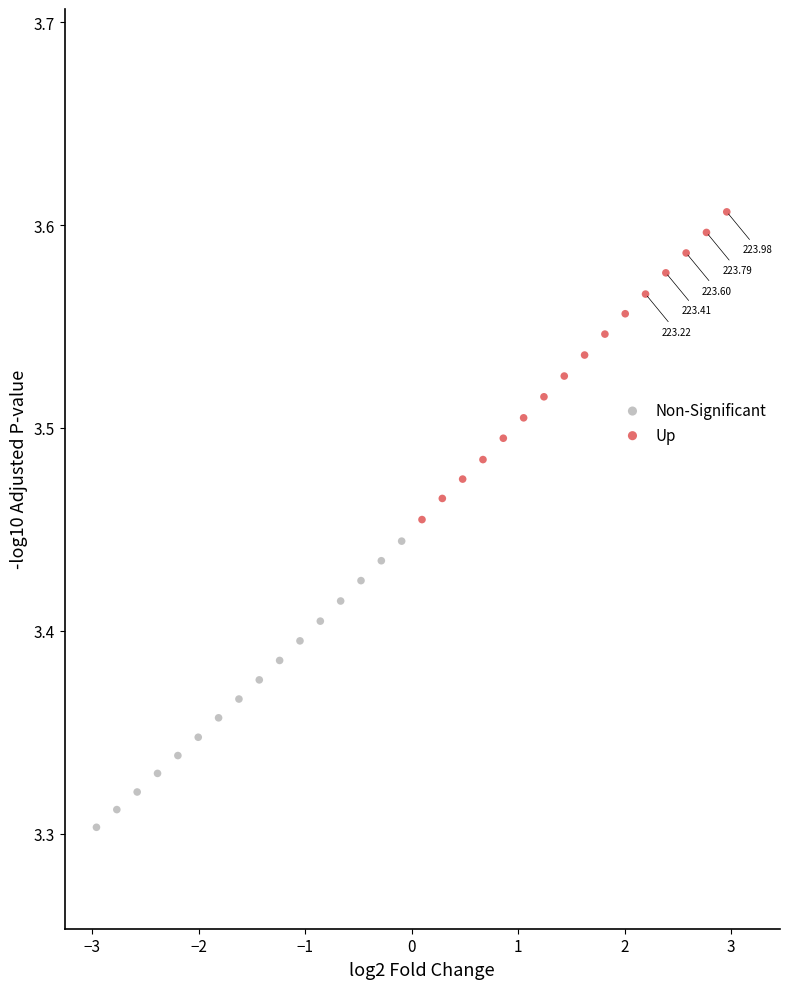

Which series has the largest Y range (max minus min)?

Up